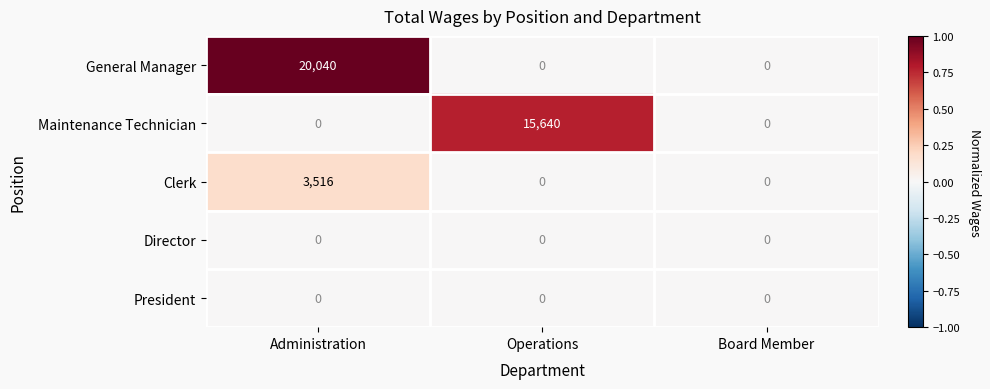

Which series has the widest spread of values?

General Manager